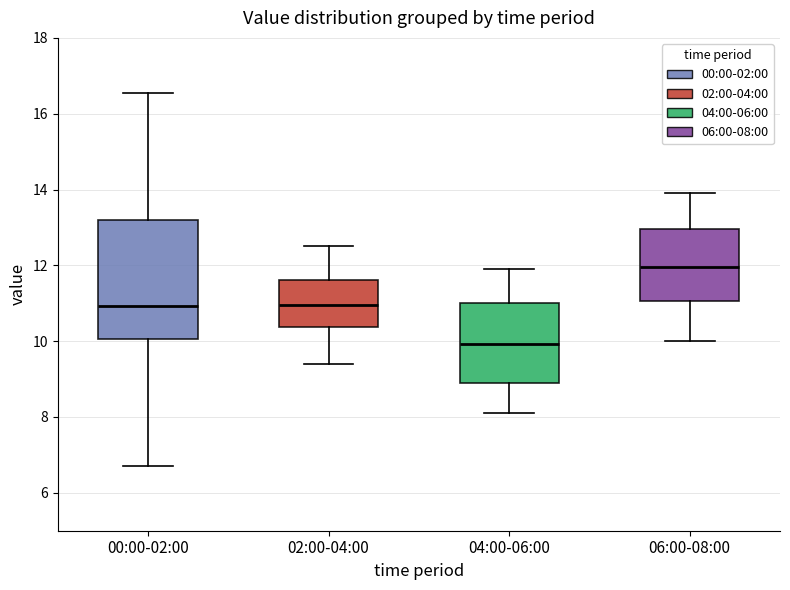

Comparing the boxes themselves (not the whiskers), which one is the tallest?

00:00-02:00